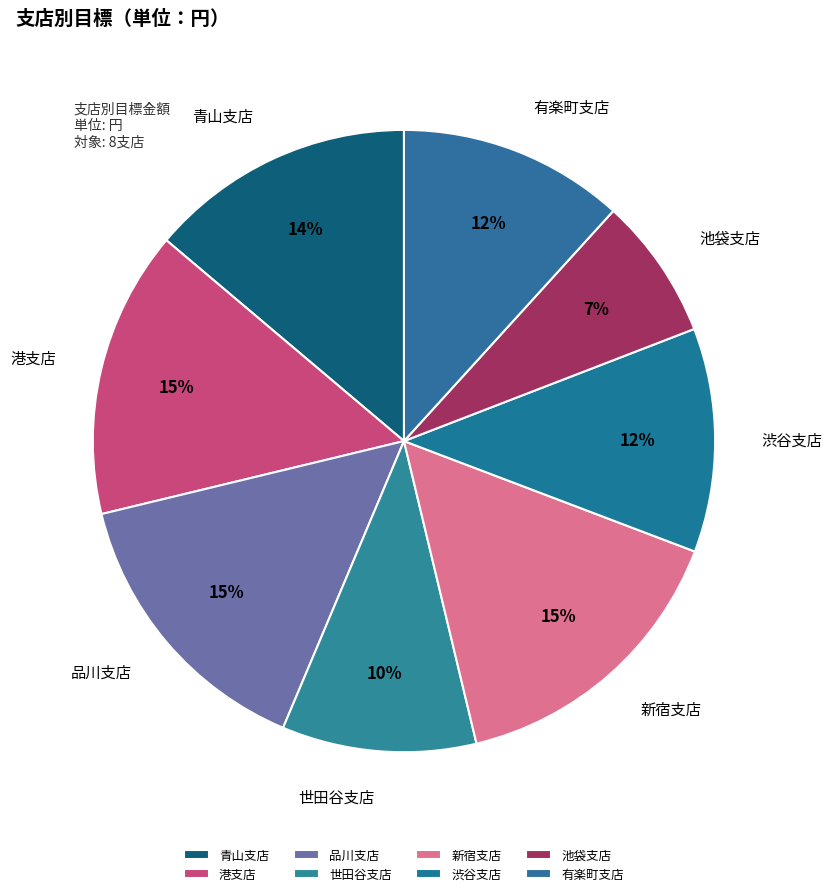

Rank the categories by value from highest to lowest.

新宿支店, 港支店, 品川支店, 青山支店, 有楽町支店, 渋谷支店, 世田谷支店, 池袋支店